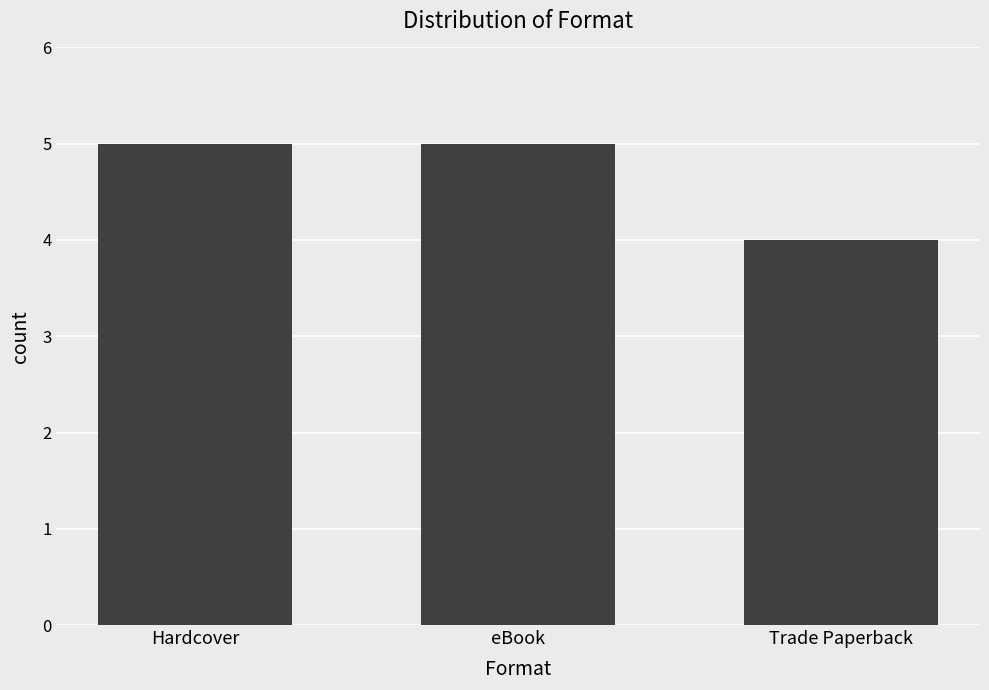

How many data points are less than 5?

1